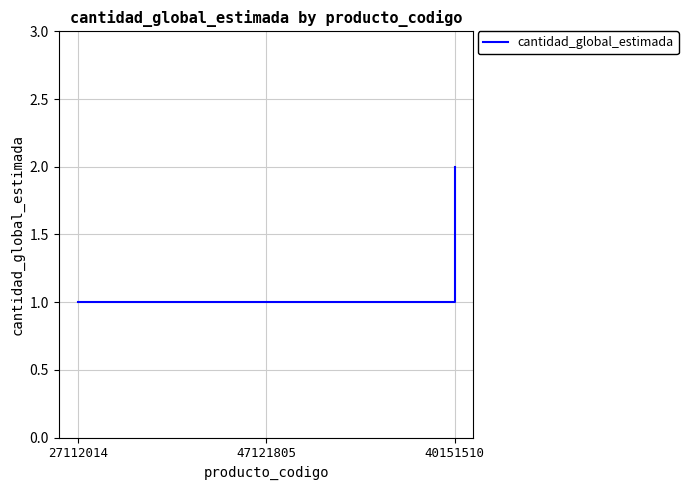

The chart shows a value of 2 at 40151510. True or false?

True